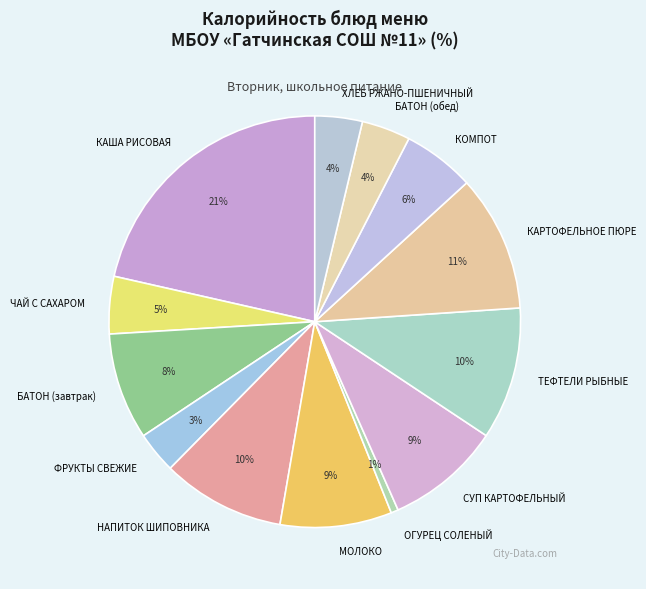

To the nearest percent, what portion does ОГУРЕЦ СОЛЕНЫЙ represent?

1%